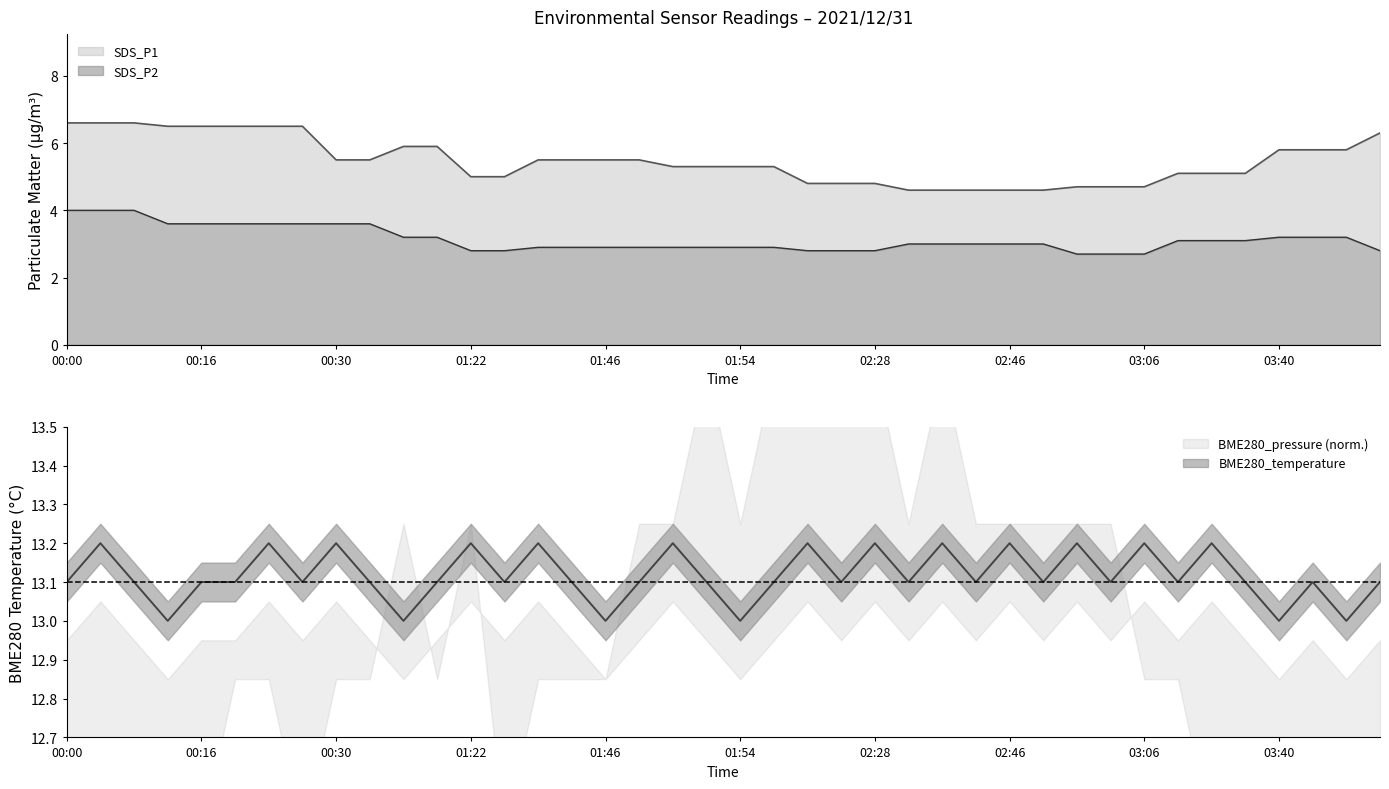

What is the difference between the BME280_temperature values at 03:44 and 01:26?

0.1